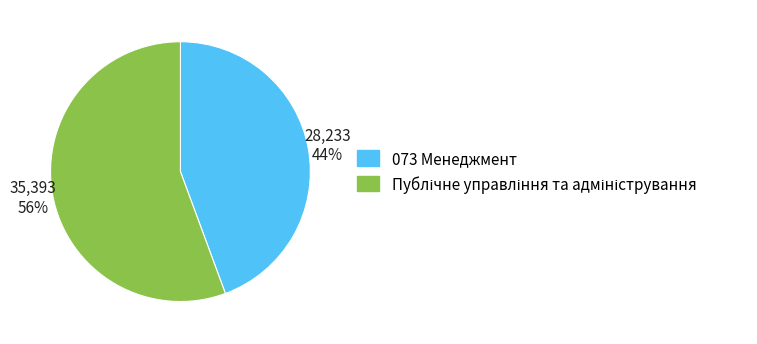

True or false: 073 Менеджмент accounts for 44% of the total.

True